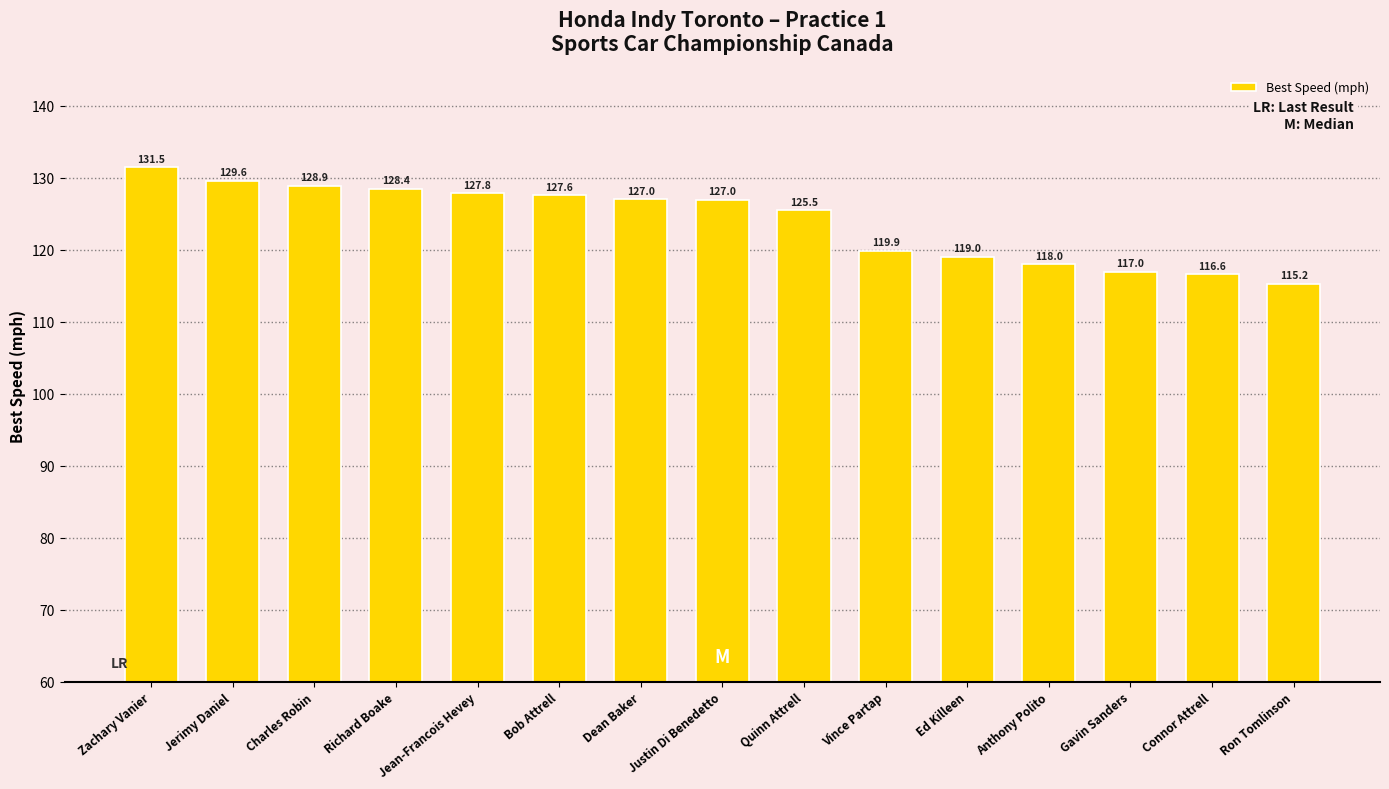

Does the chart contain stacked bars?

No